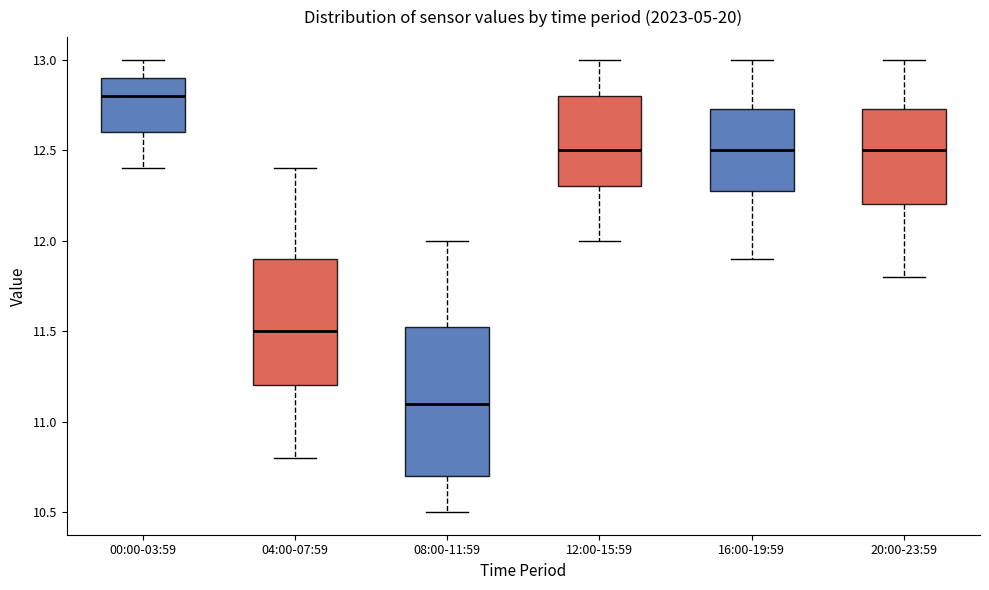

Where is the lower edge of the box for 16:00-19:59 on the y-axis? The values are not printed on the chart, so give them approximately, as read against the axis.

12.30